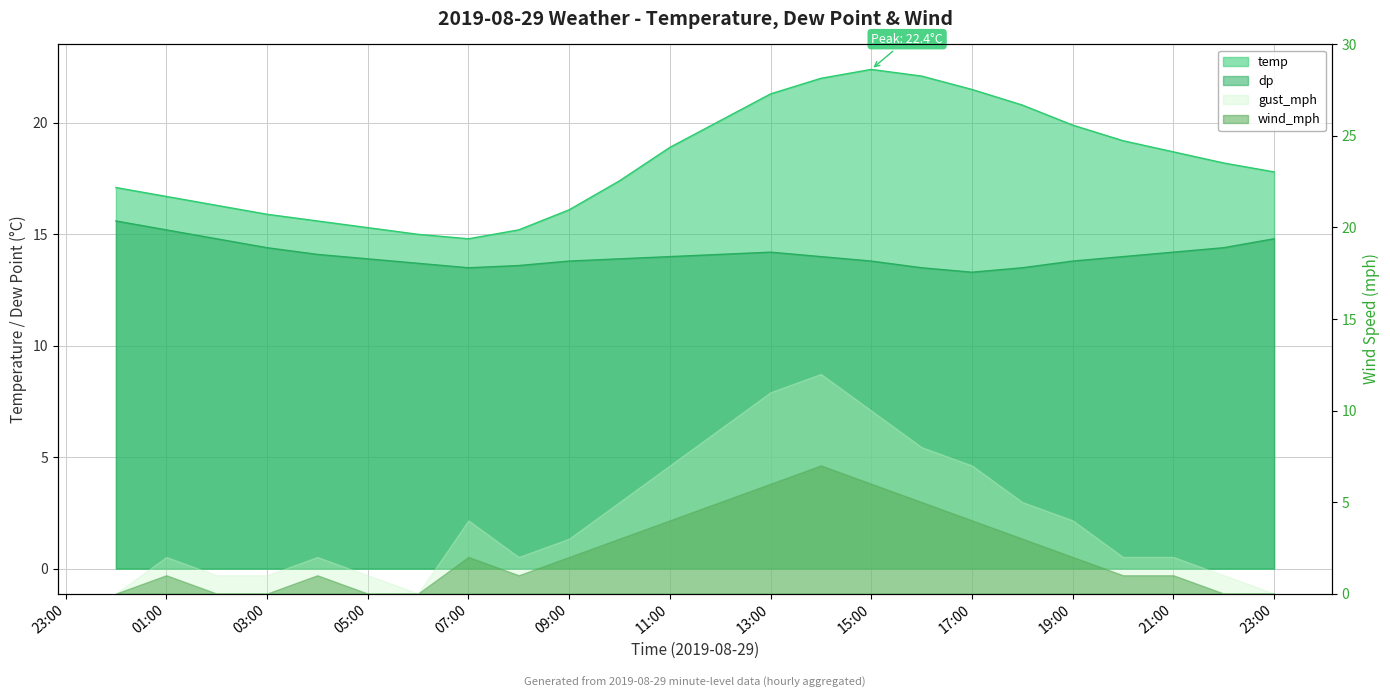

The value of temp at 05:00 is 15.3. True or false?

True